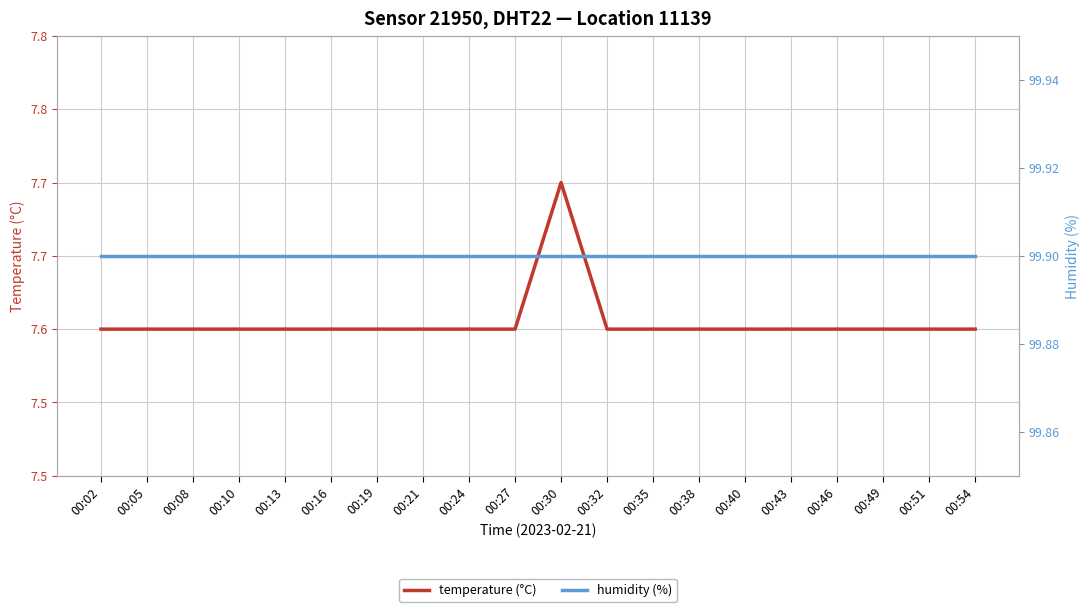

What is the spread (max minus min) of values at 00:27?

92.3